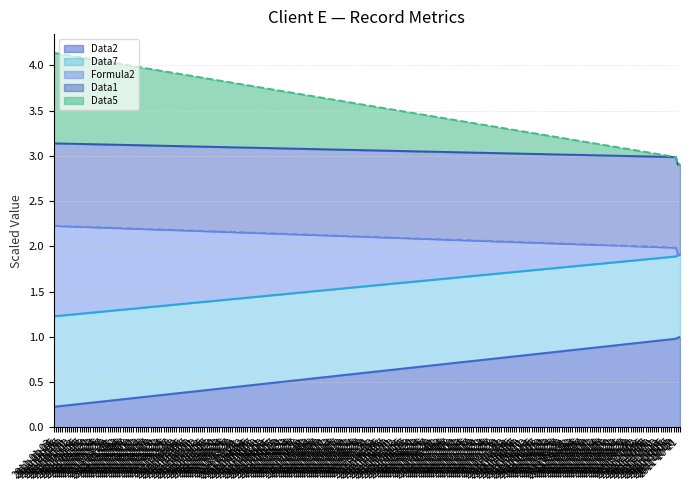

What is the total value across all series at 2011-10-19?

3.0